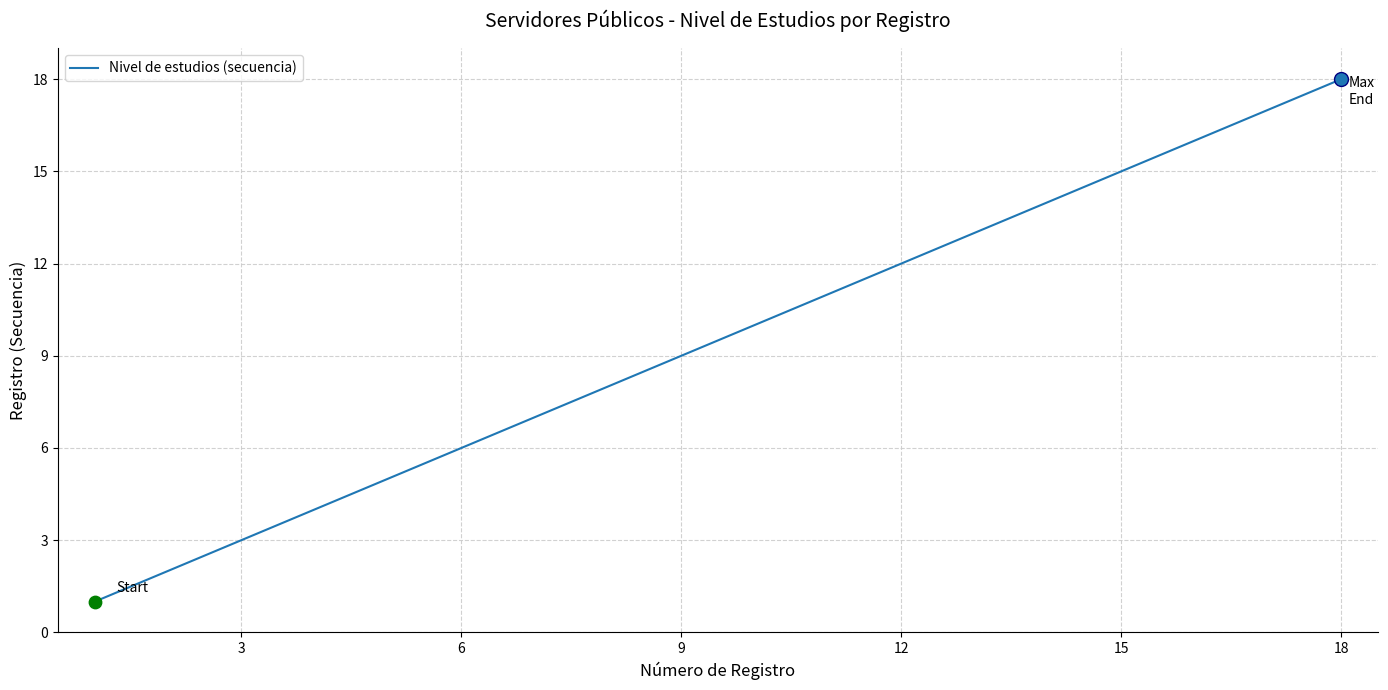

What is the difference between the maximum and minimum values?

17